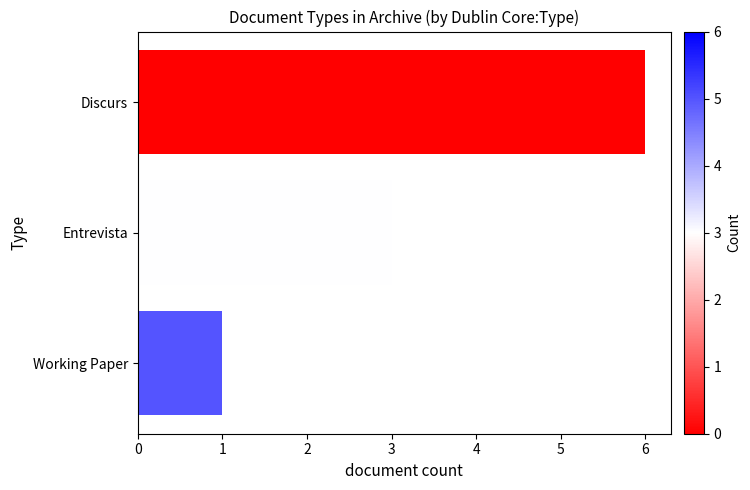

True or false: the data shows 5 at Entrevista.

False